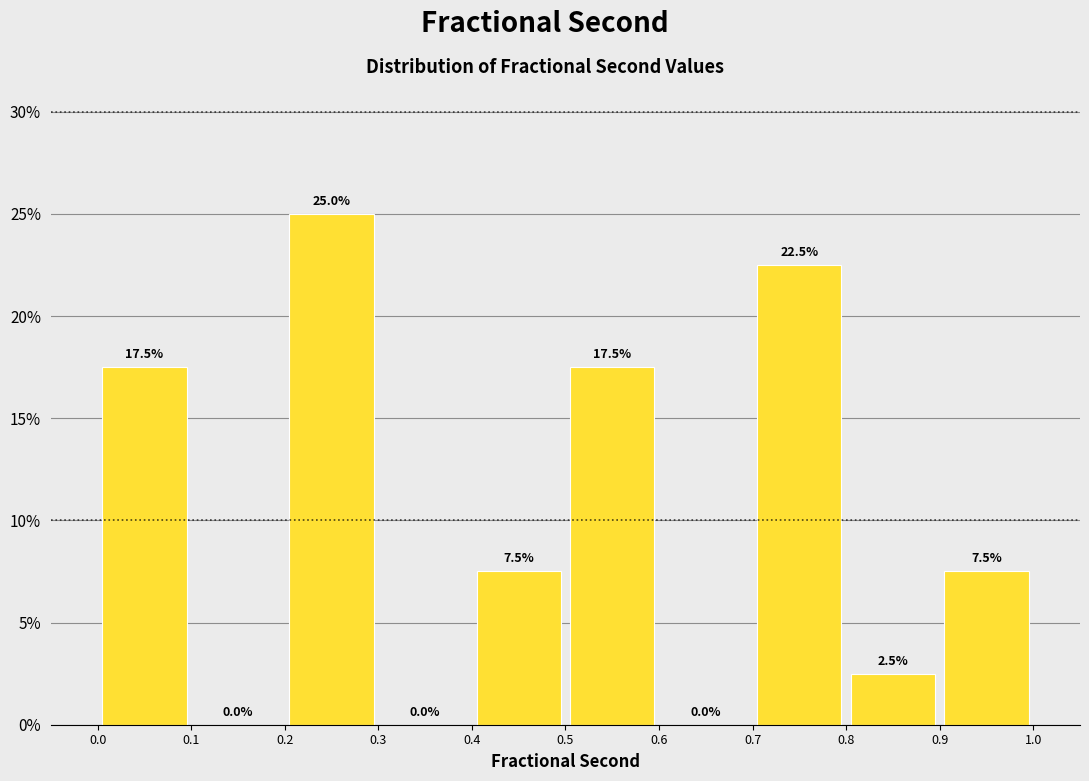

What is the height of the bar covering 0.8 to 0.9 on the x-axis?

2.5